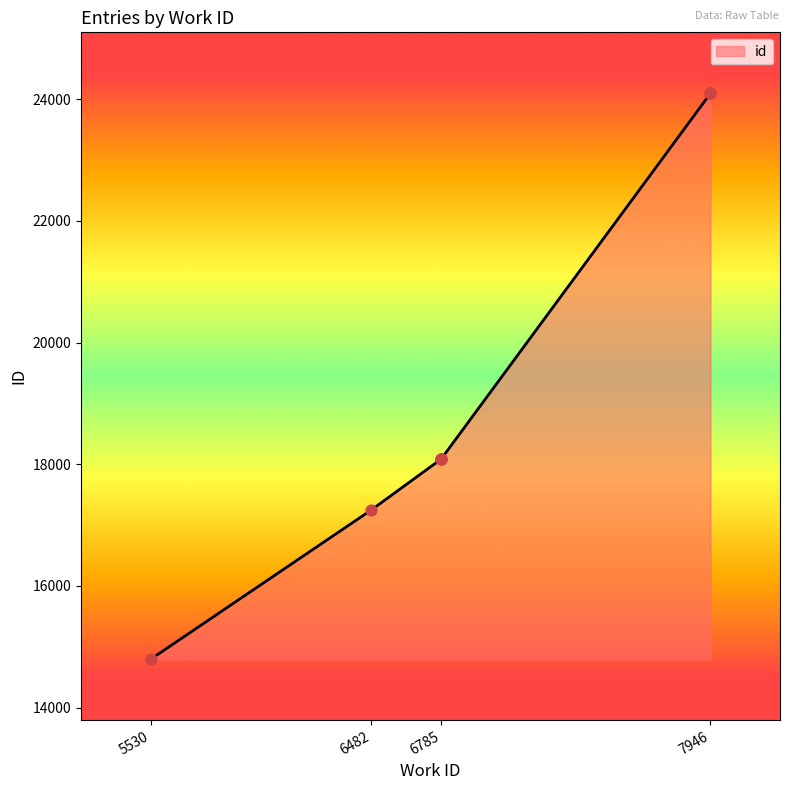

What is the change in value from 6785 to 7946?

+6006